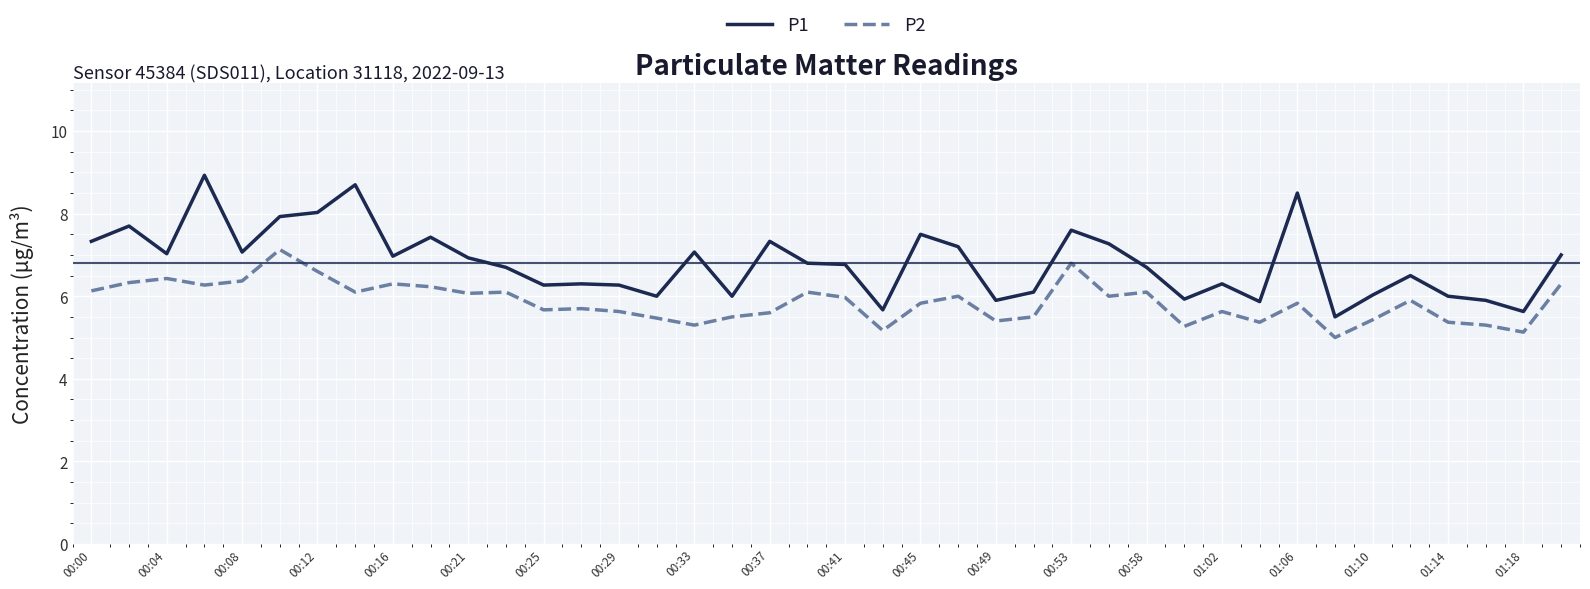

What is the minimum value for P2?

5.0